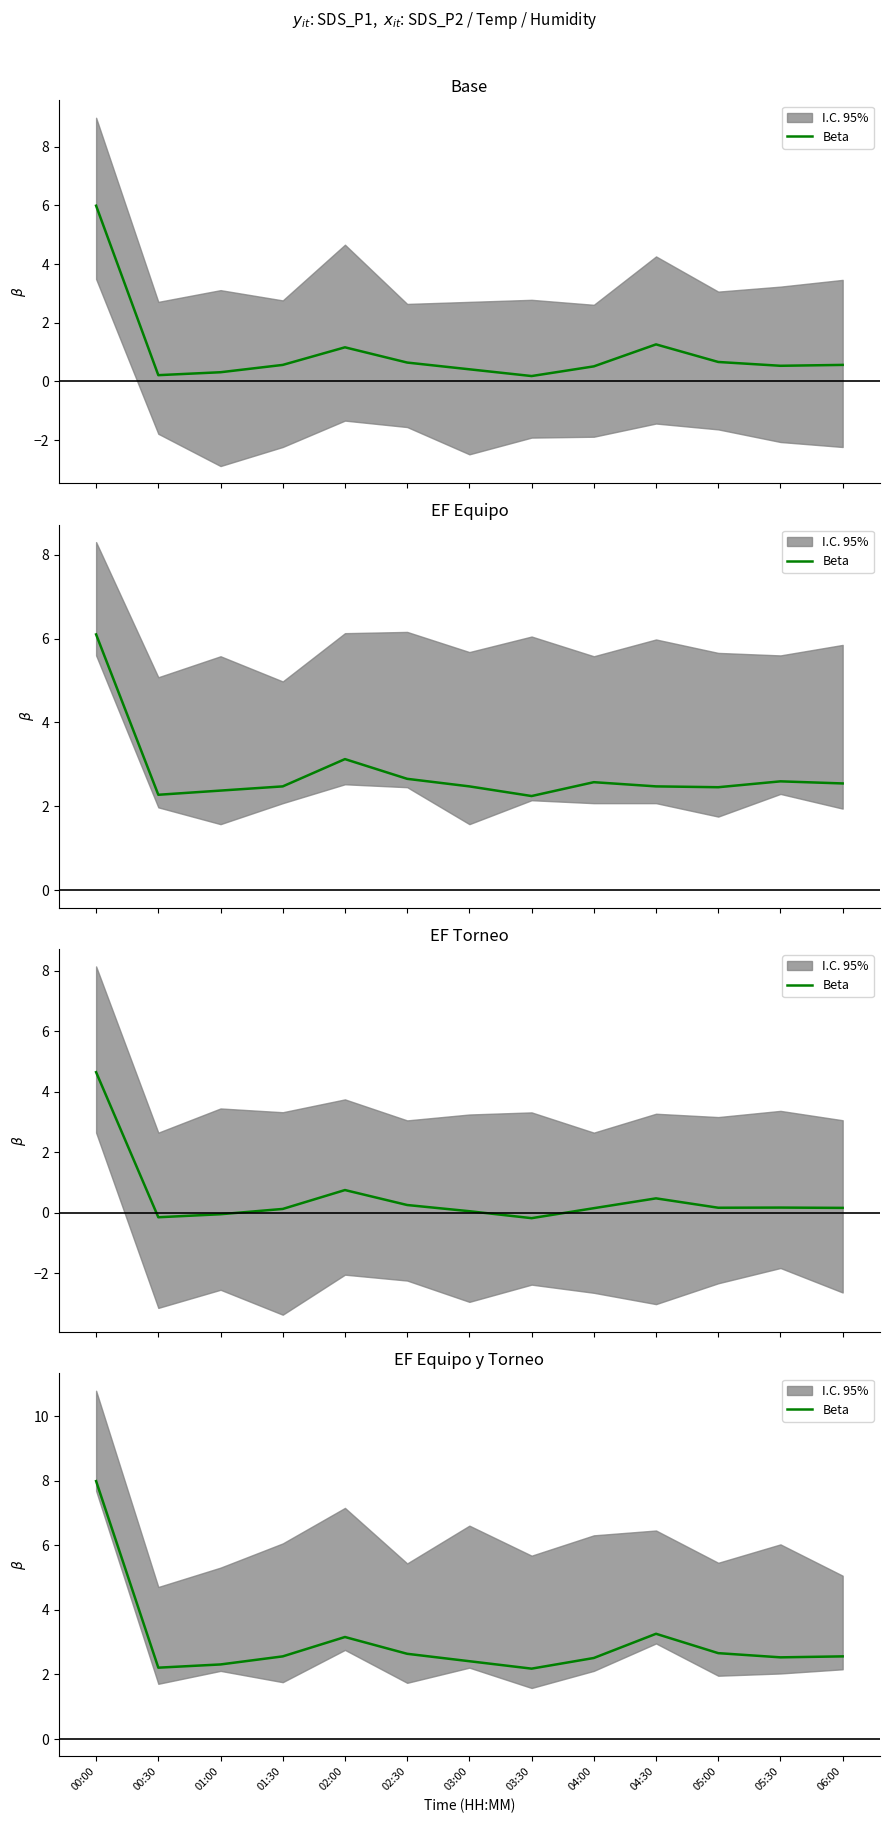

Which label corresponds to the largest value in the chart?

00:00